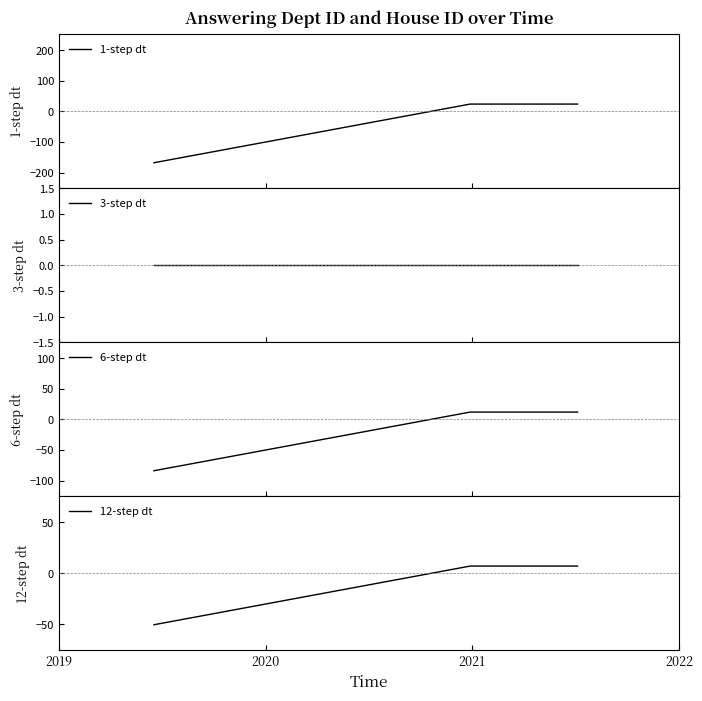

Reading left to right, list all the values displayed in this chart.

1-step dt: -168.0	24.0	24.0	24.0	24.0	24.0	24.0	24.0
3-step dt: 0.0	0.0	0.0	0.0	0.0	0.0	0.0	0.0
6-step dt: -84.0	12.0	12.0	12.0	12.0	12.0	12.0	12.0
12-step dt: -50.4	7.2	7.2	7.2	7.2	7.2	7.2	7.2